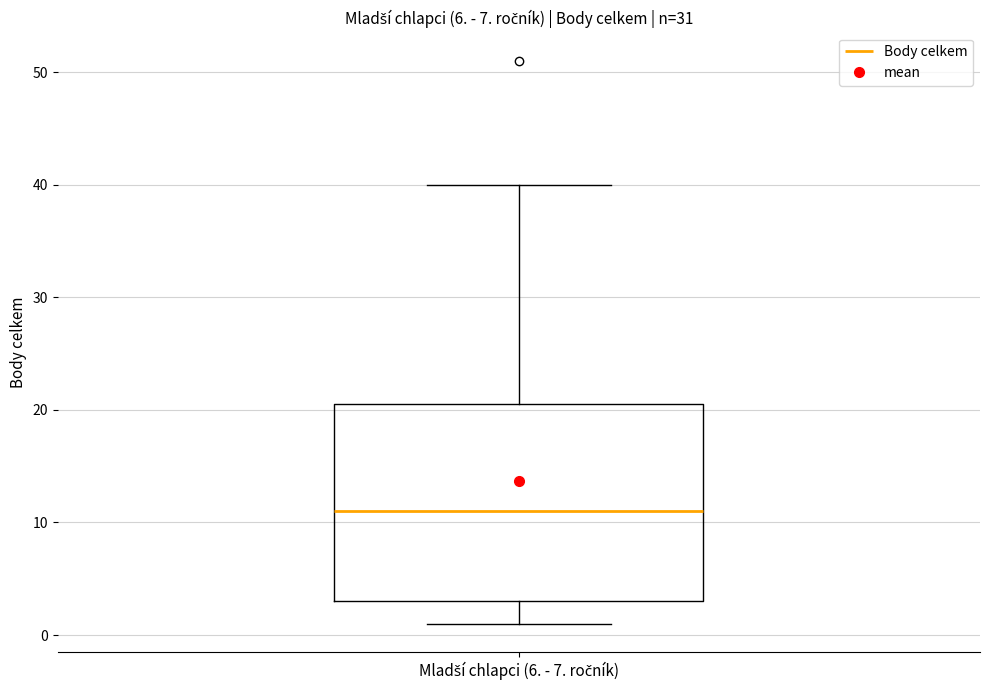

Transcribe this box plot: give where the median line is, the range the box spans, and where the two whiskers end, as read against the y-axis. The values are not printed on the chart, so give them approximately, as read against the axis.

median 11, box 3 to 21, whiskers 1 to 40